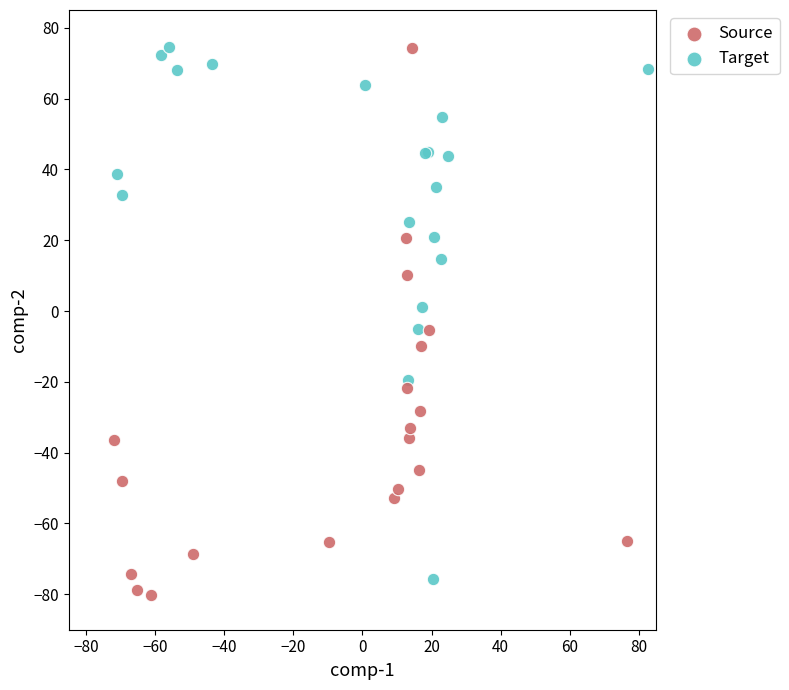

Which series contains the lowest Y value?

Source